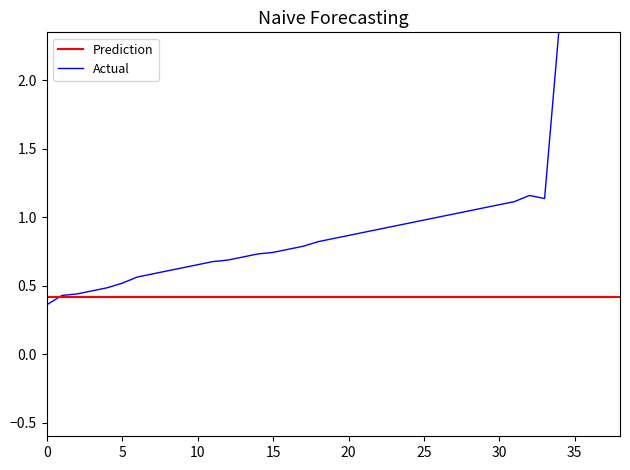

Is this an area chart (filled region under the line)?

No